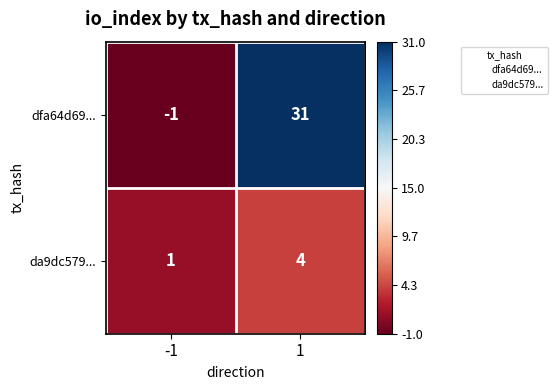

Which series changed the most between -1 and 1?

dfa64d69...